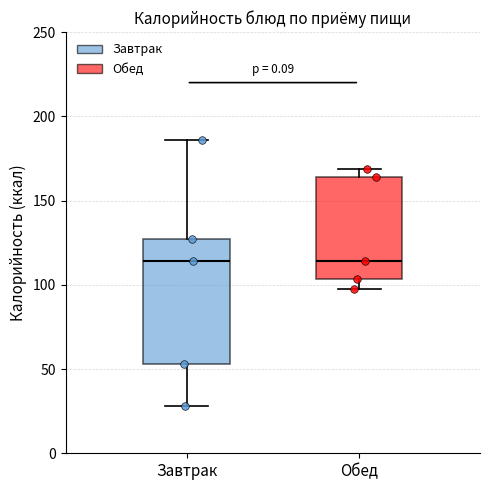

Reading left to right, read every box against the y-axis: the position of its median line, the range the box covers, and the ends of its whiskers. The values are not printed on the chart, so give them approximately, as read against the axis.

Завтрак: median 115, box 55 to 125, whiskers 30 to 185
Обед: median 115, box 105 to 165, whiskers 100 to 170